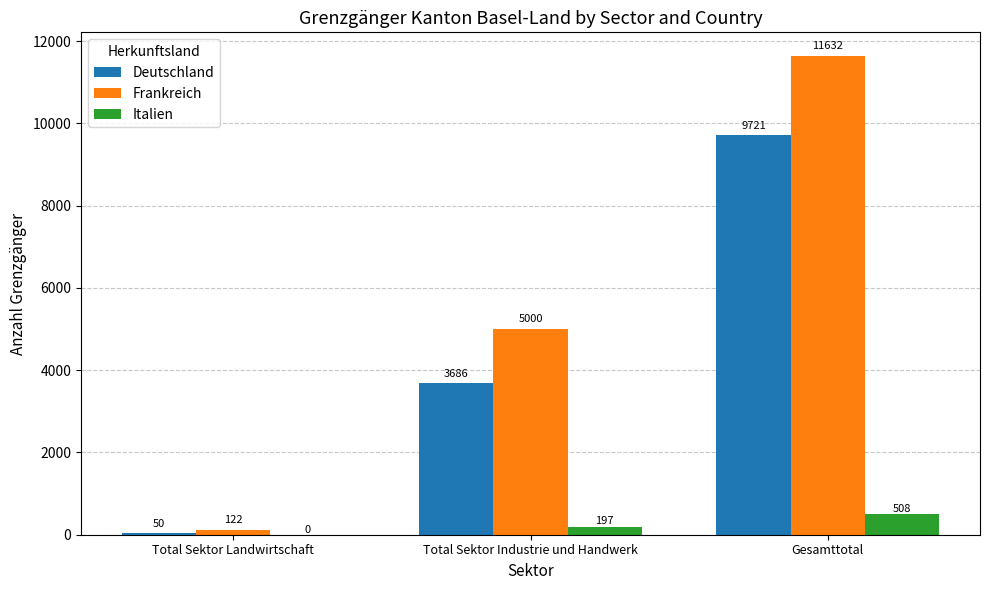

Reading left to right, extract all data points from this chart.

Deutschland: 50	3686	9721
Frankreich: 122	5000	11632
Italien: 0	197	508